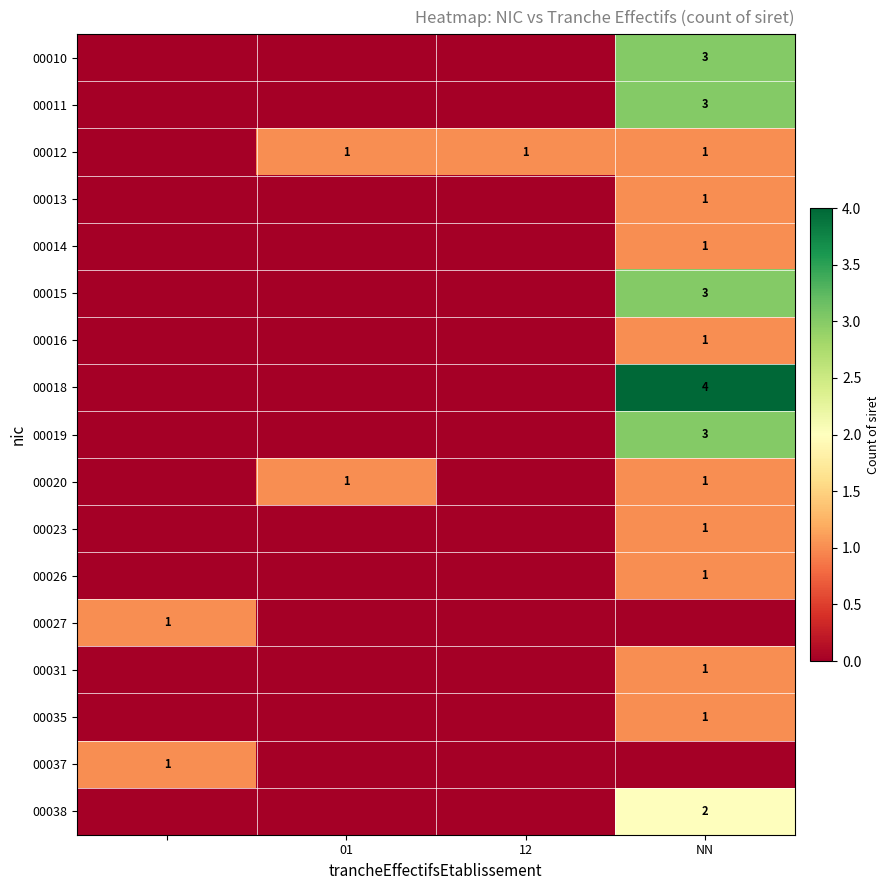

Is it true that 00020 equals 1 at 01?

True